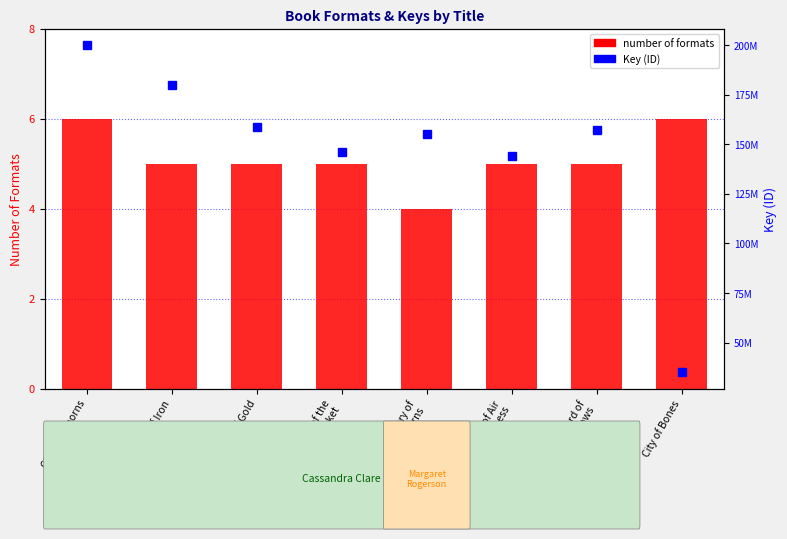

Which series changed the most between Chain of Thorns and Chain of Iron?

Key (ID)